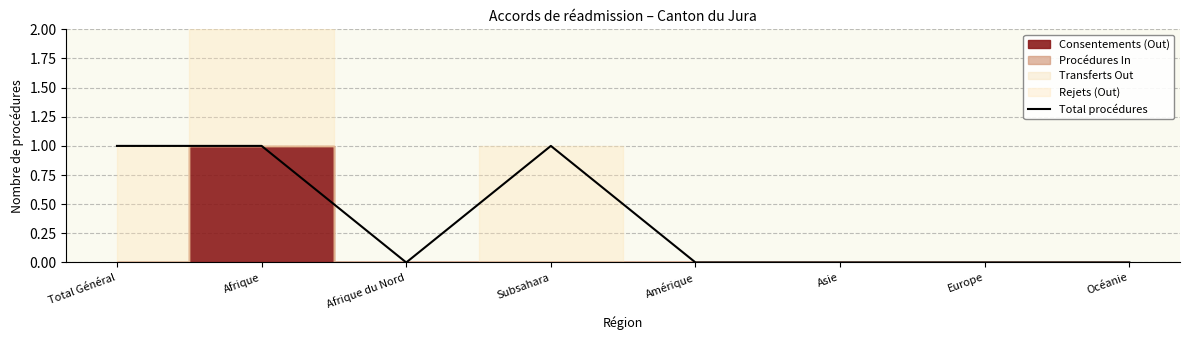

The chart shows a value of -1 at Asie. True or false?

False